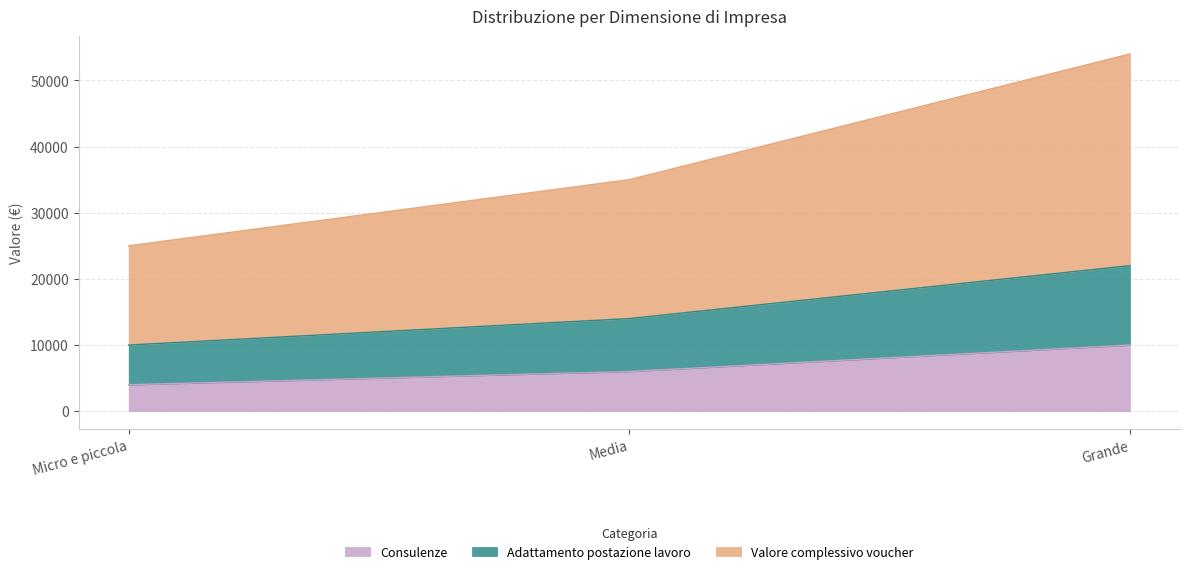

What is the value of the Adattamento postazione lavoro point at the 1st from the left?

10000